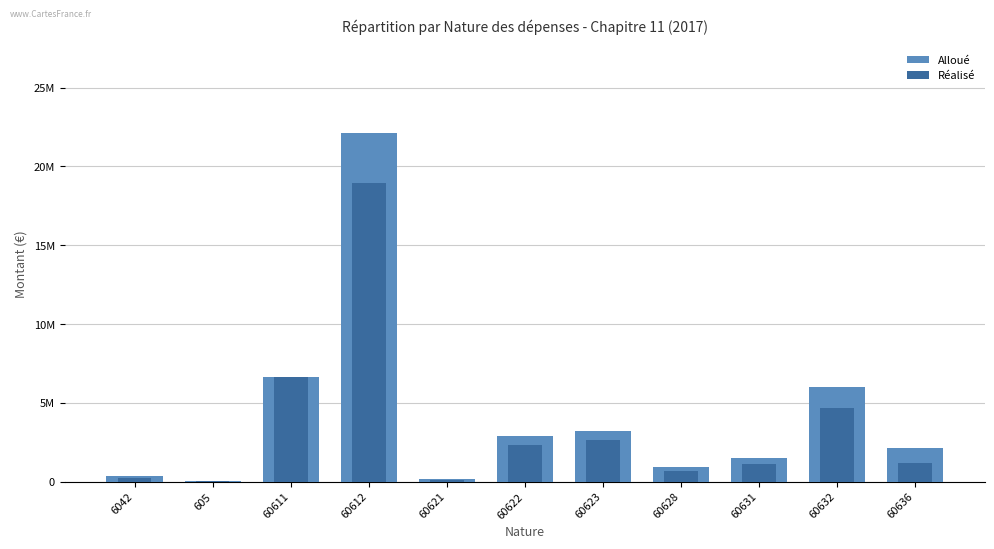

At how many categories does at least one series exceed 17856455?

1